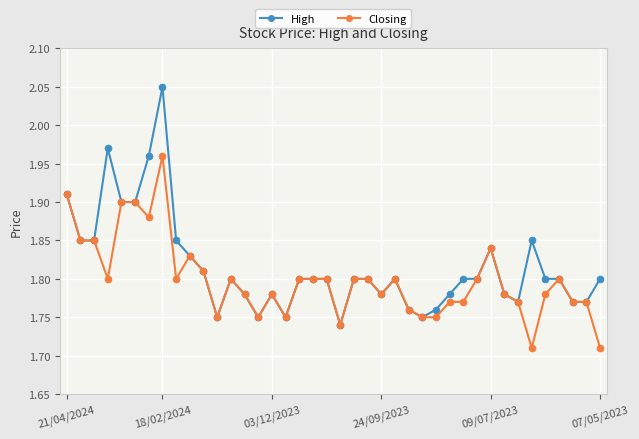

Rank the series by their maximum value, from lowest to highest.

Closing, High